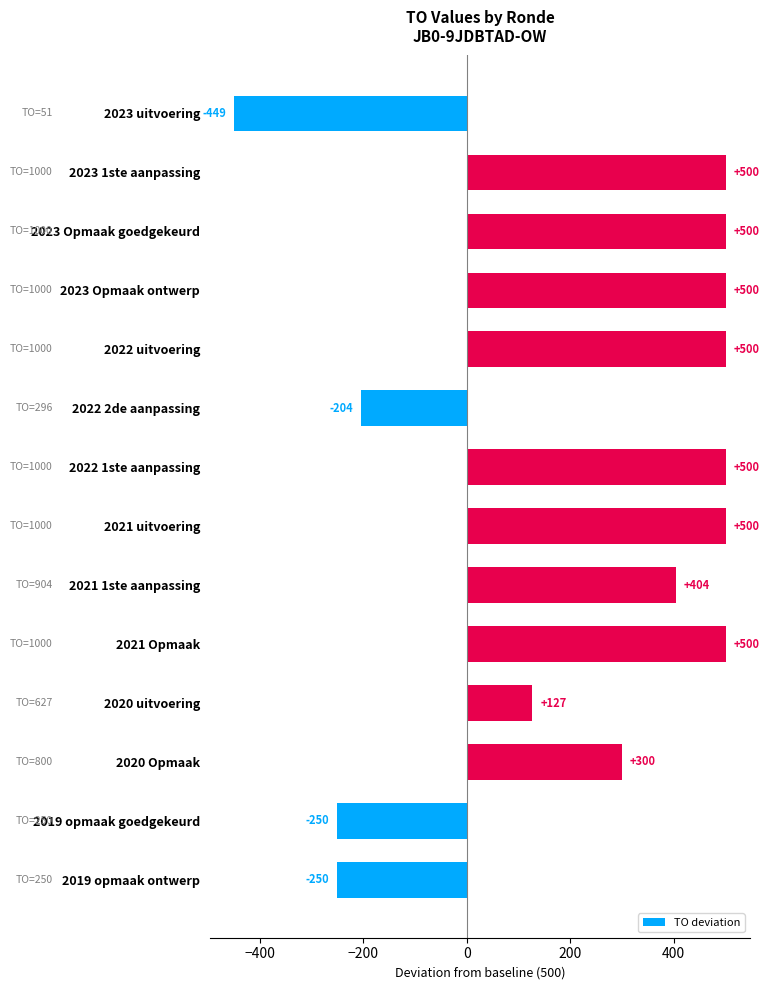

What is the ratio of the value at 2021 1ste aanpassing to the value at 2023 1ste aanpassing?

0.8